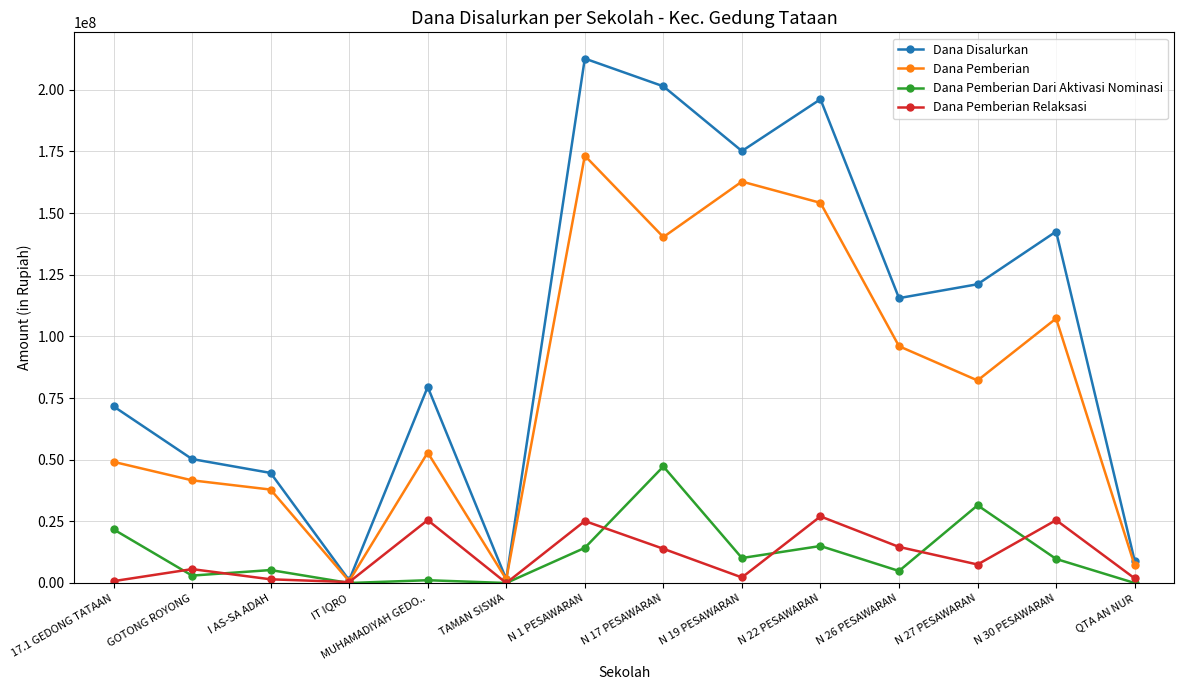

True or false: Dana Pemberian Relaksasi has more than 2 points higher than both neighbors.

True